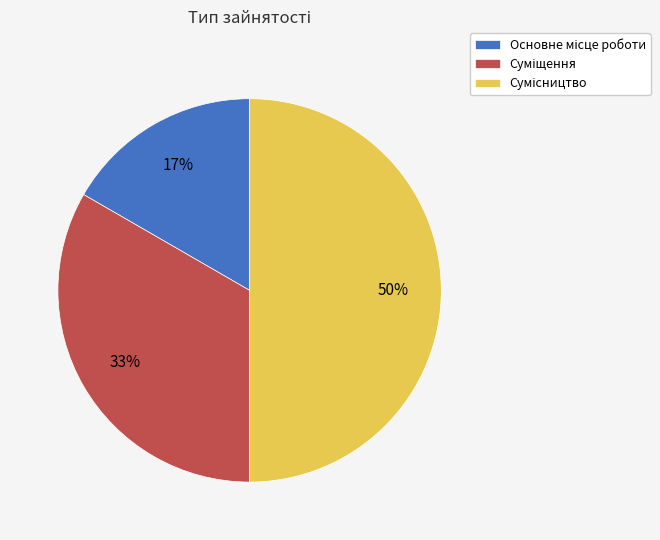

To the nearest percent, what is the difference between the largest and smallest slice percentages?

33%